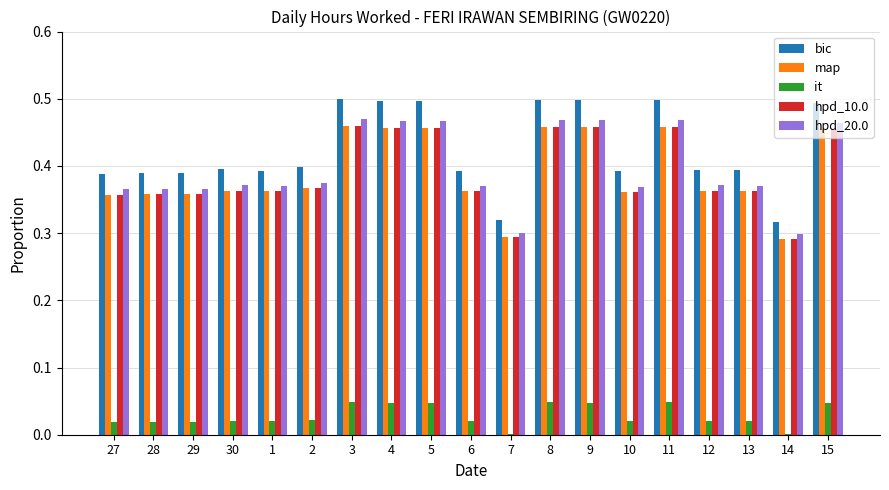

Which series has the largest total across all categories?

bic